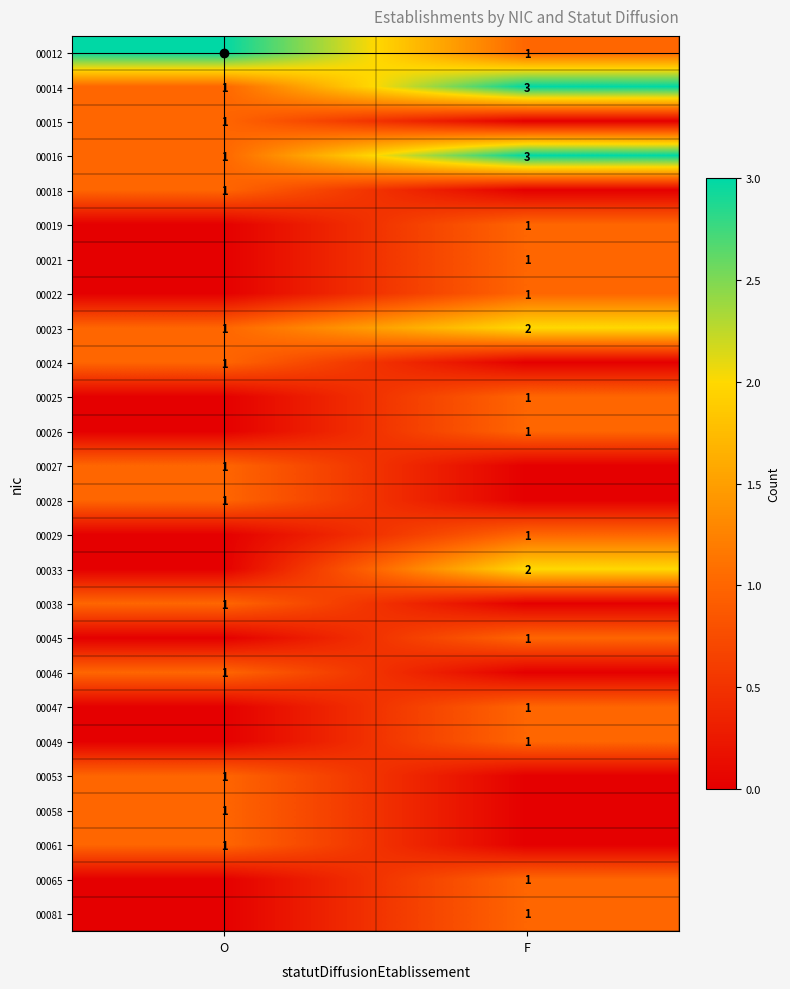

True or false: 00038 has a value of 2 at O.

False